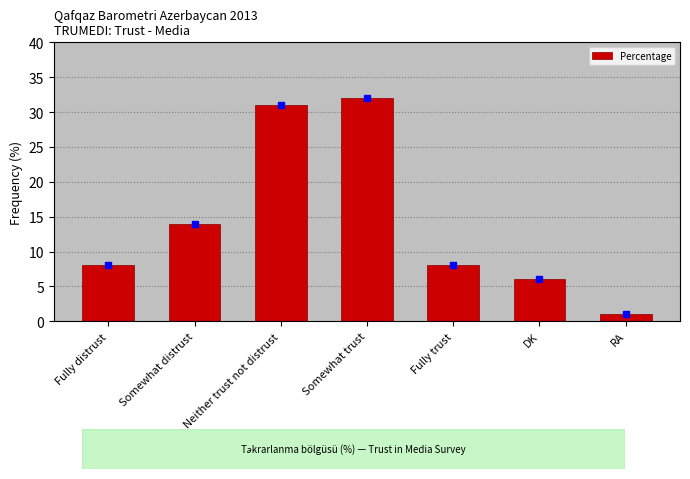

What is the value of the 5th bar from the left?

8